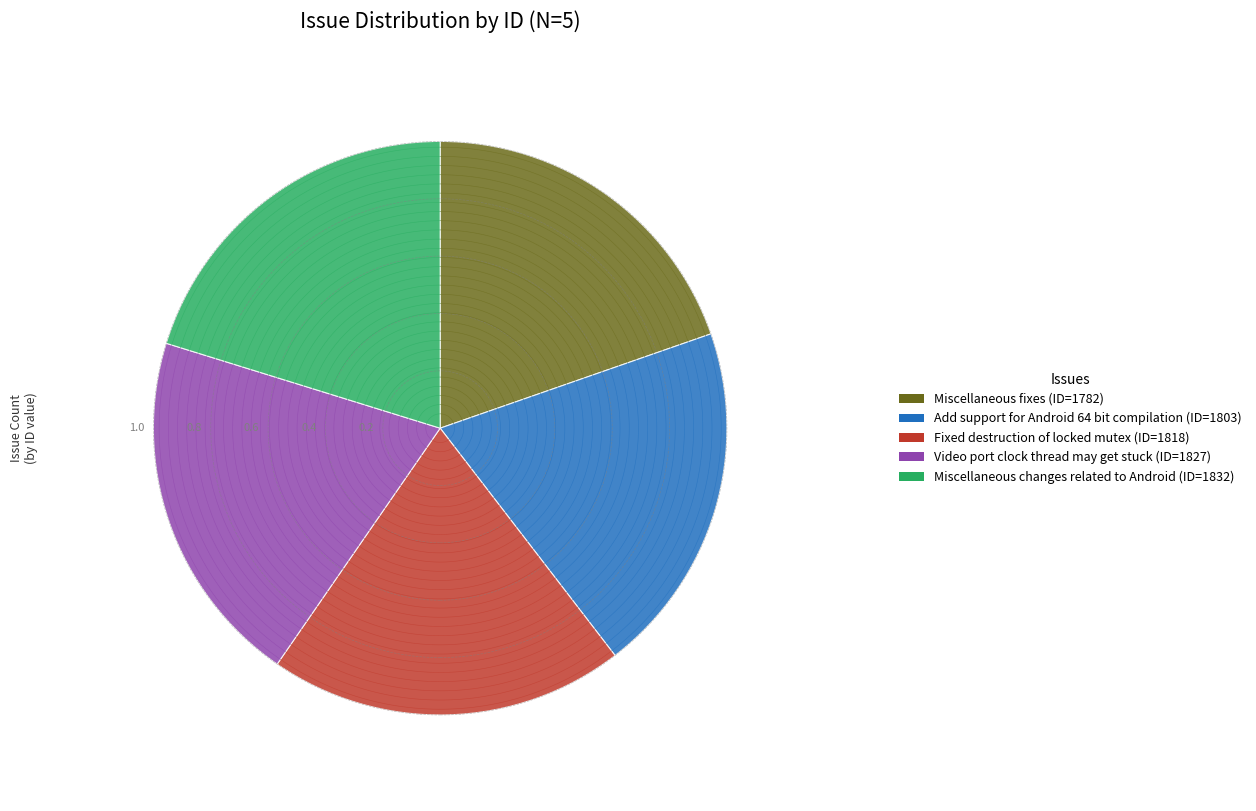

To the nearest percent, what is the average slice percentage?

20%